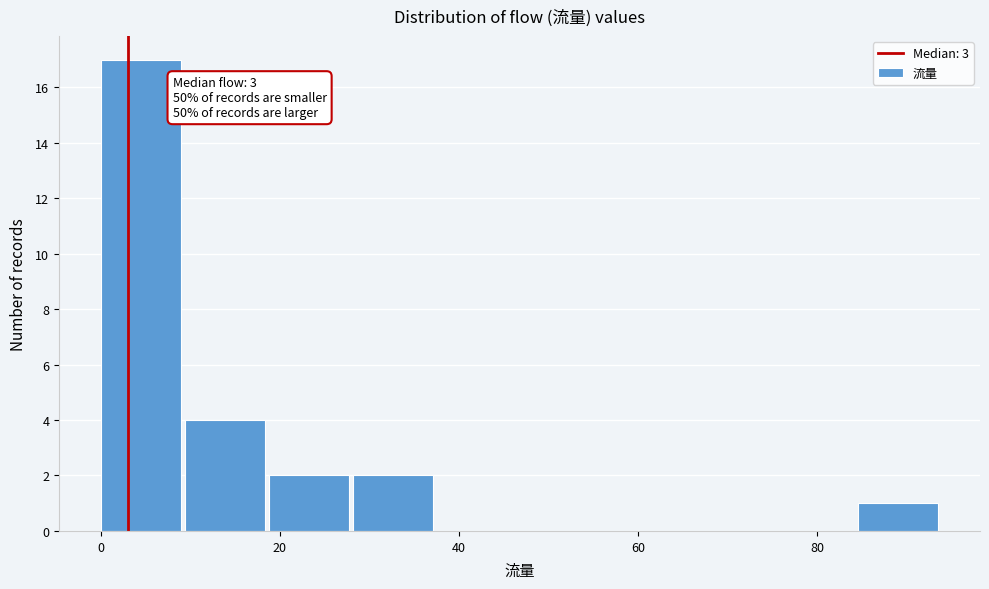

Which range on the x-axis has the tallest bar?

0.0 to 9.4